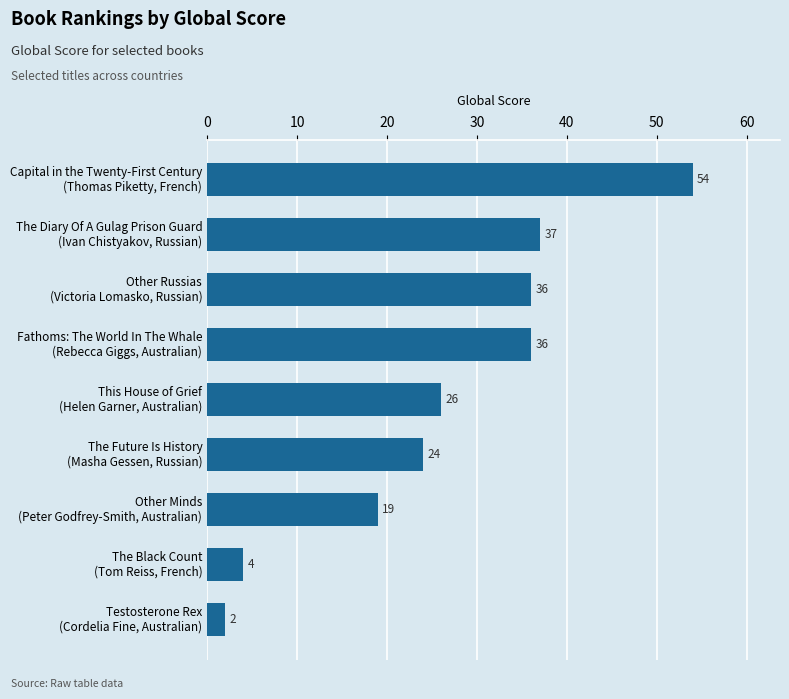

What is the maximum value shown in the chart?

54